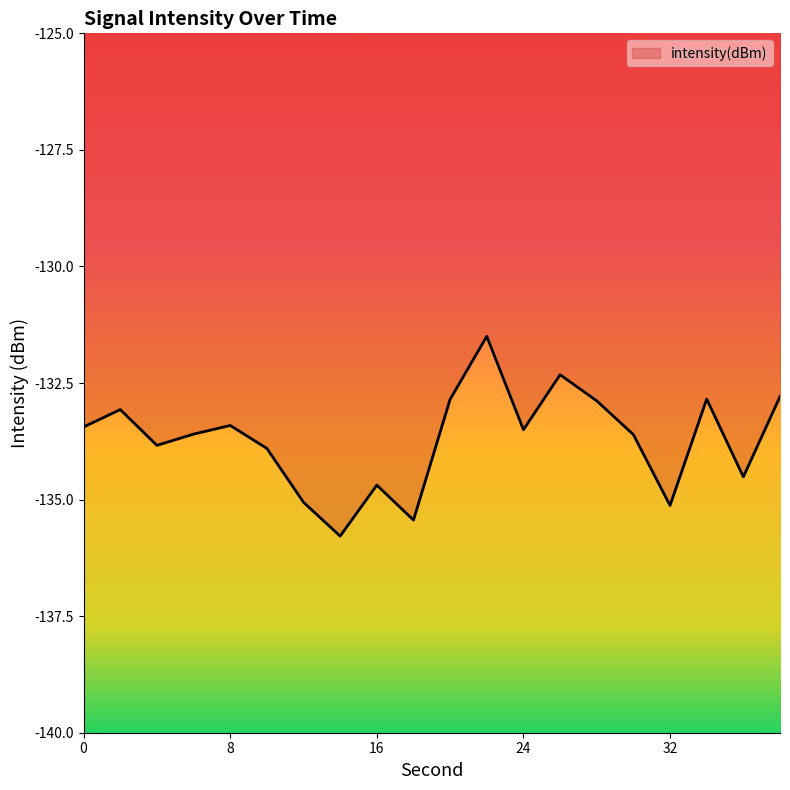

What is the maximum value shown in the chart?

-131.5